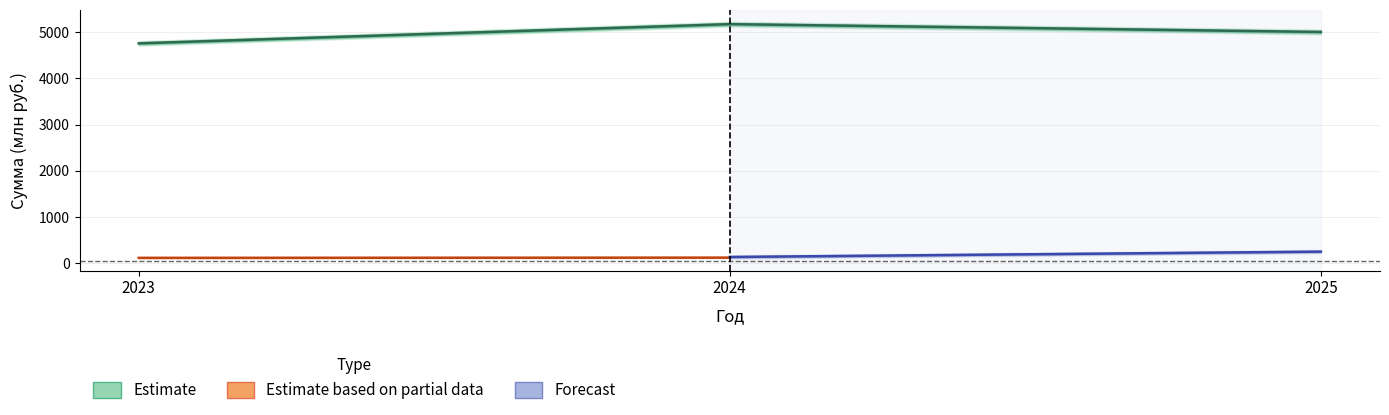

Does the chart have visible grid lines?

Yes